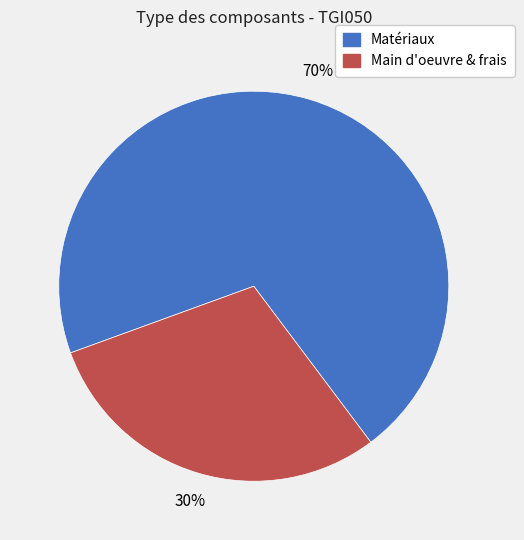

To the nearest percent, what is the average slice percentage?

50%